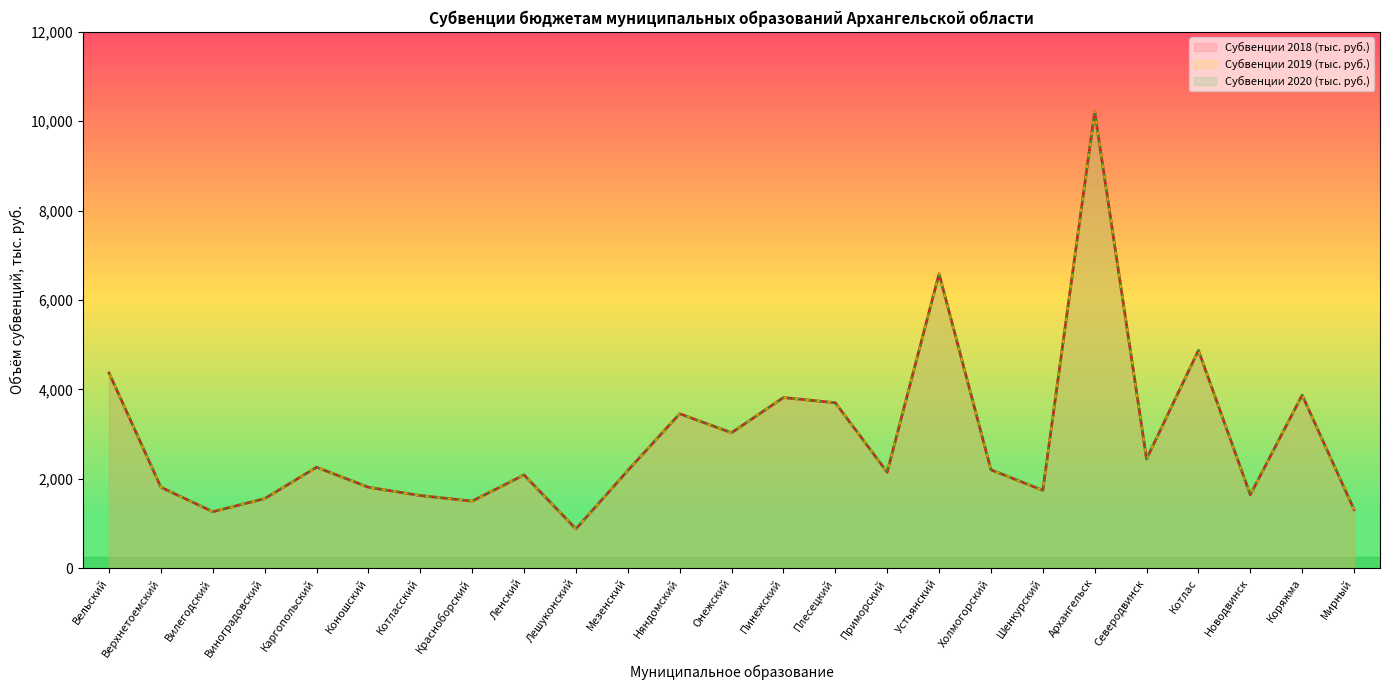

What is the difference between the Субвенции 2019 (тыс. руб.) values at Коряжма and Мирный?

2563.3